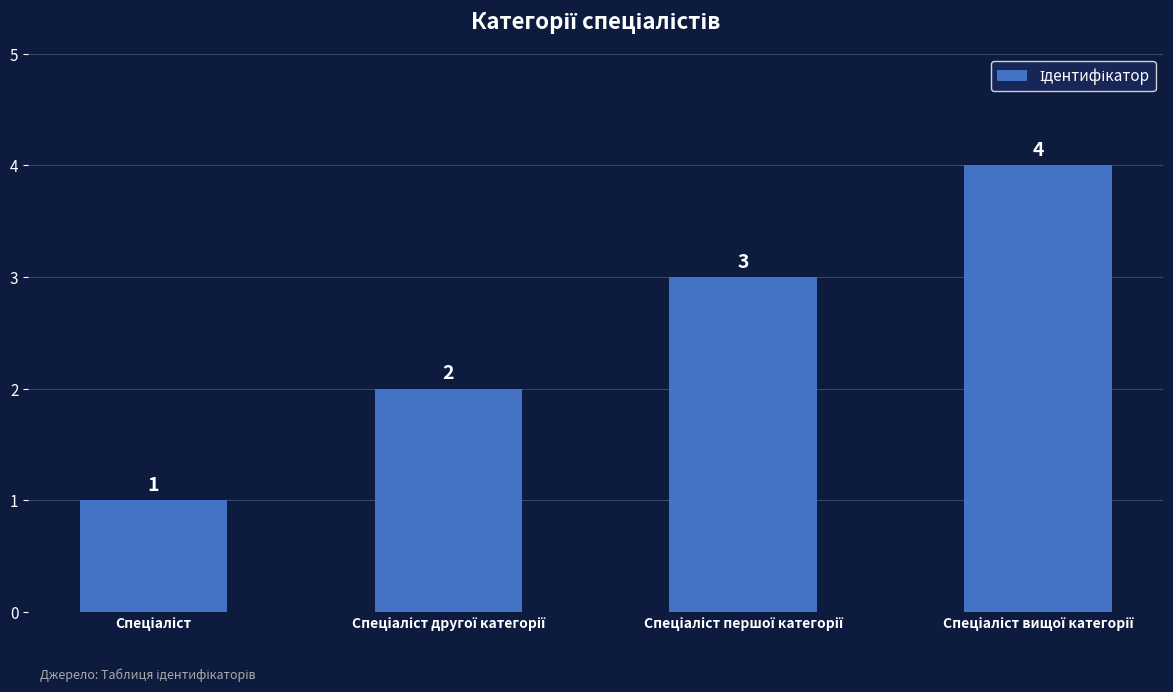

What is the maximum value shown in the chart?

4